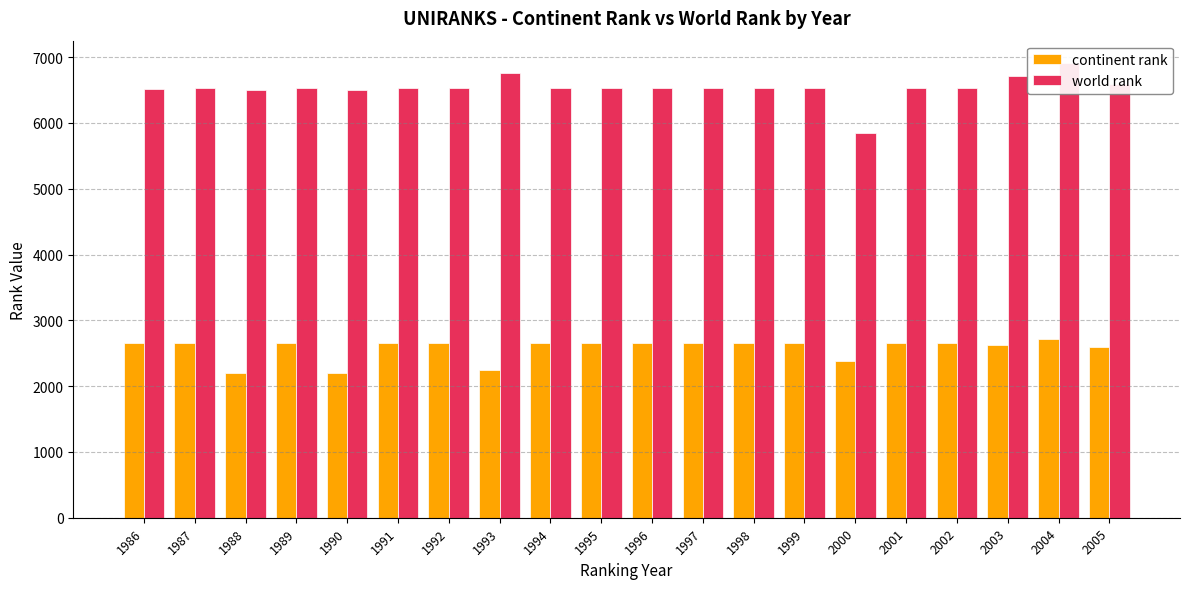

What is the difference between the maximum and minimum values in the continent rank series?

523